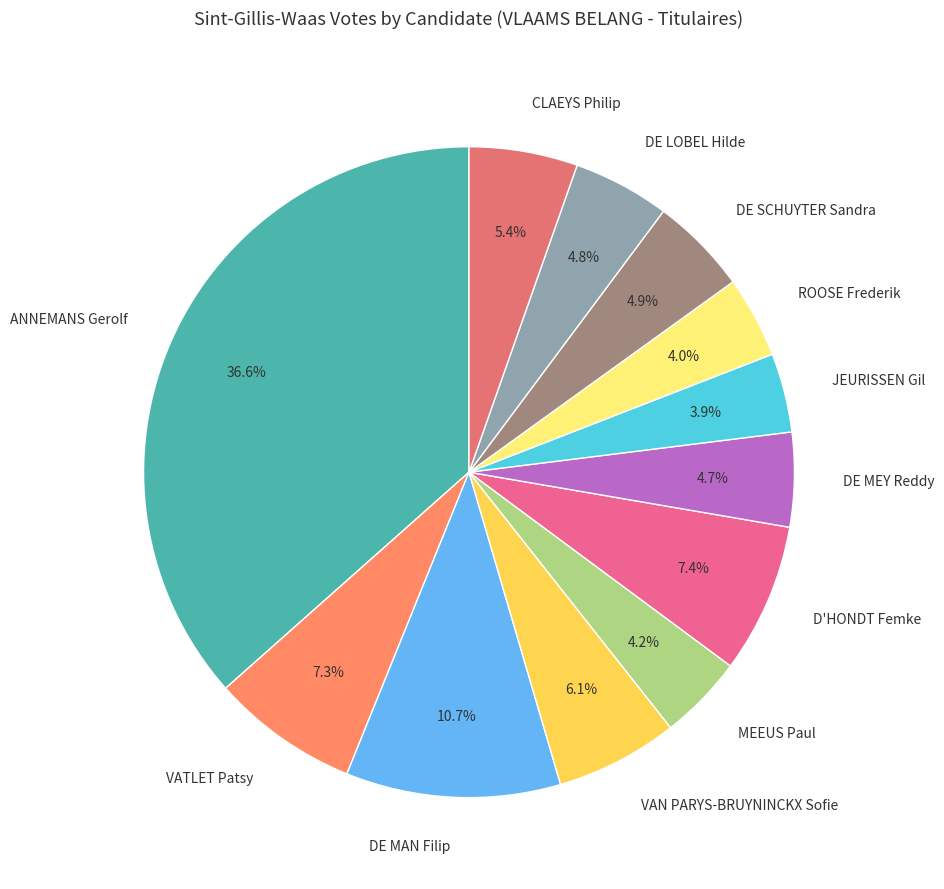

Does CLAEYS Philip account for over 50% of the chart?

No